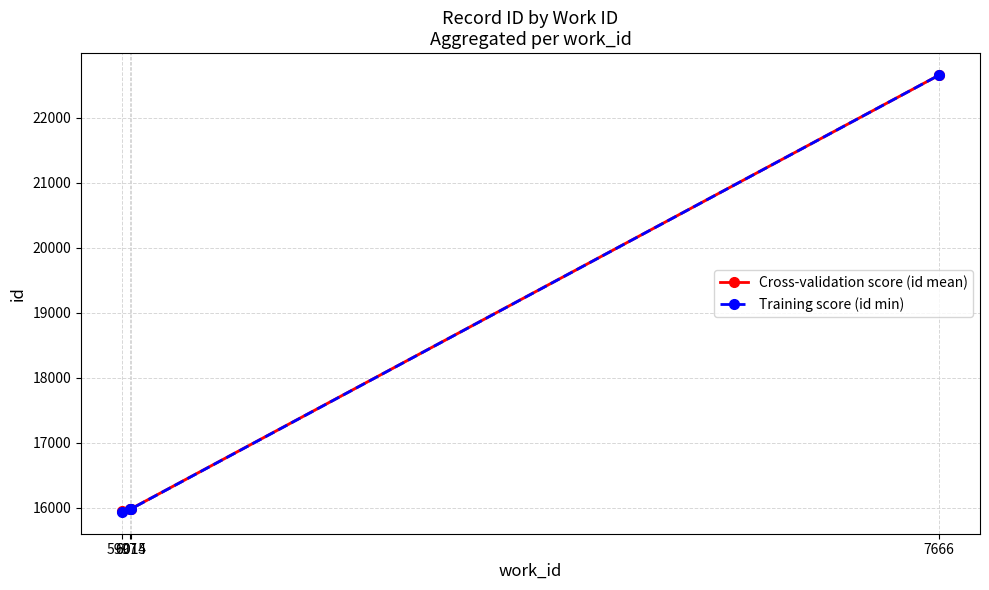

Reading left to right, list all the values displayed in this chart.

Cross-validation score (id mean): 15946.0	15981.5	15981.3	22654.0
Training score (id min): 15937.0	15978.0	15979.0	22653.0